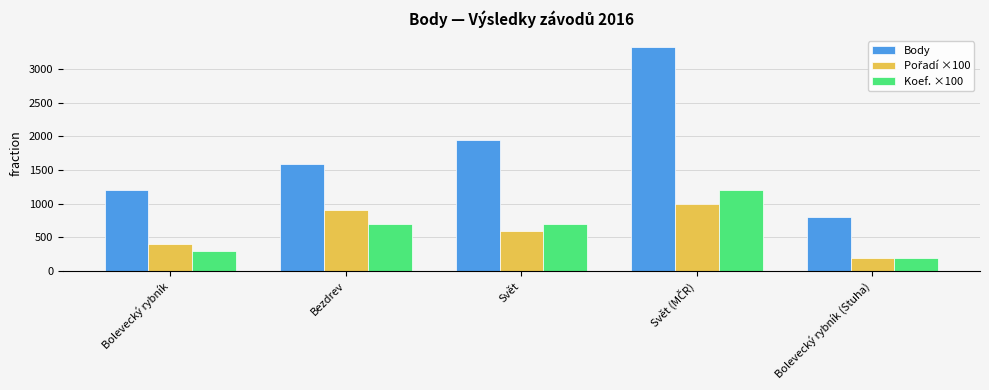

True or false: Body has a value of 804 at Bolevecký rybník (Stuha).

True